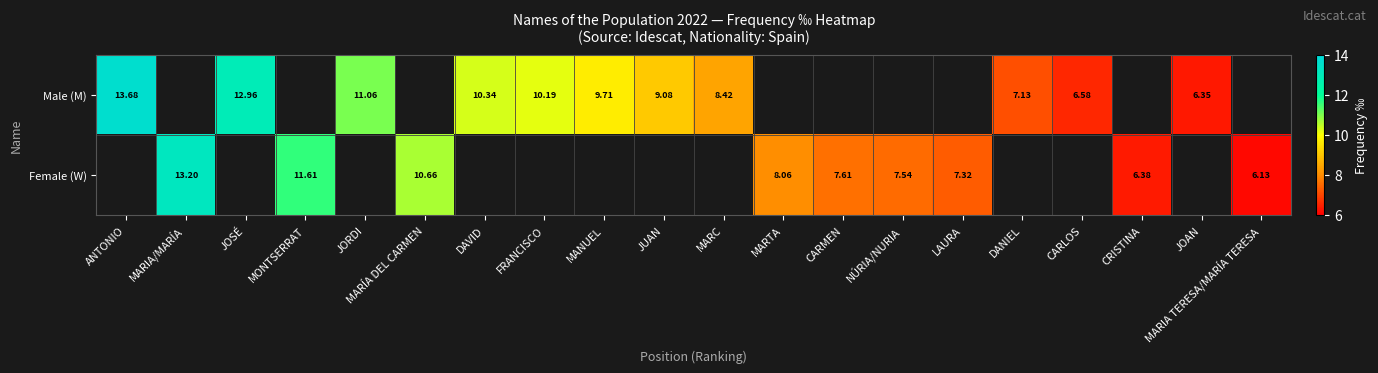

How many data points in Male (M) are above 9?

7